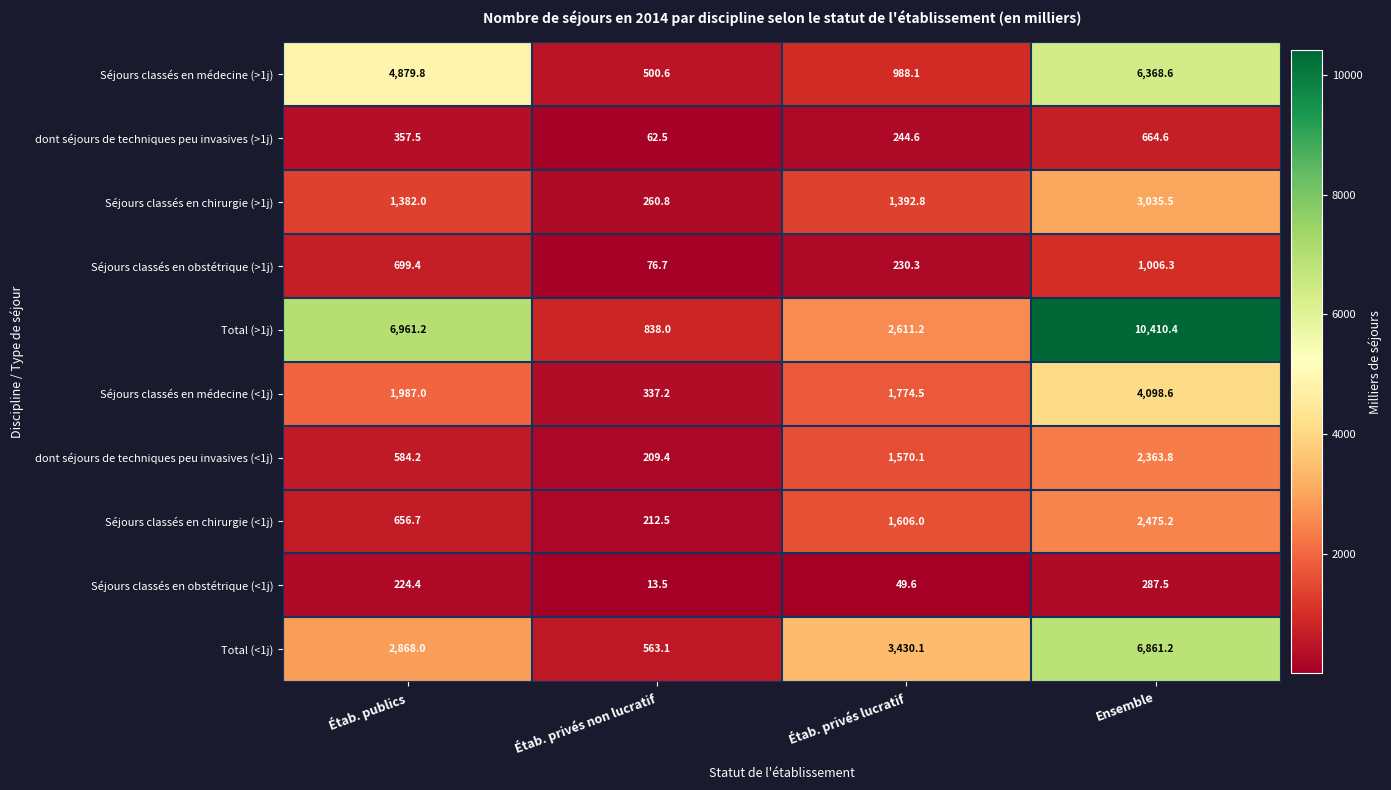

Which series has the largest range (max minus min)?

Total (>1j)